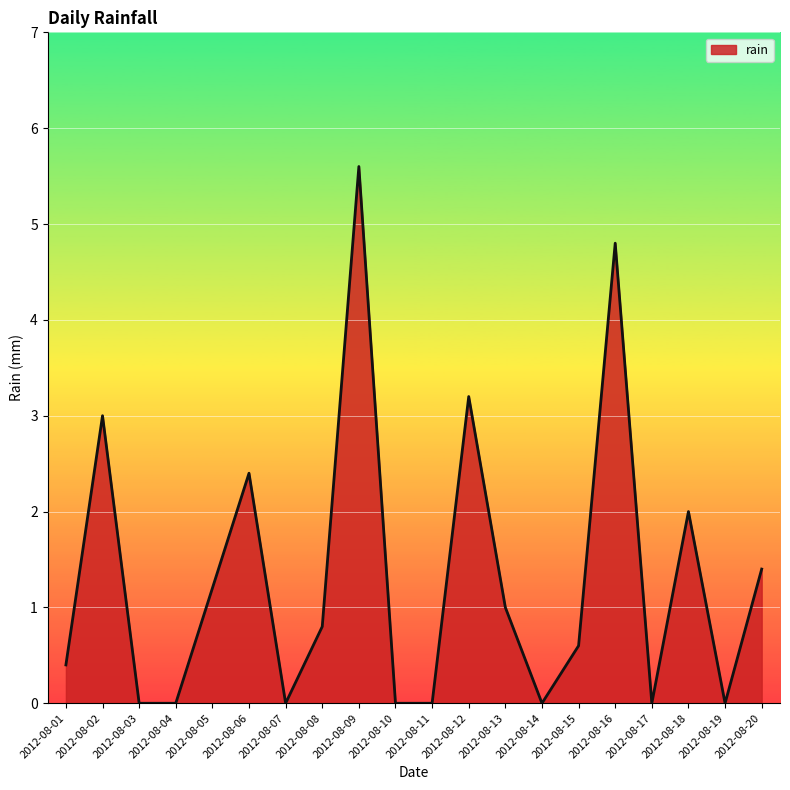

Which has a higher value, 2012-08-02 or 2012-08-18?

2012-08-02